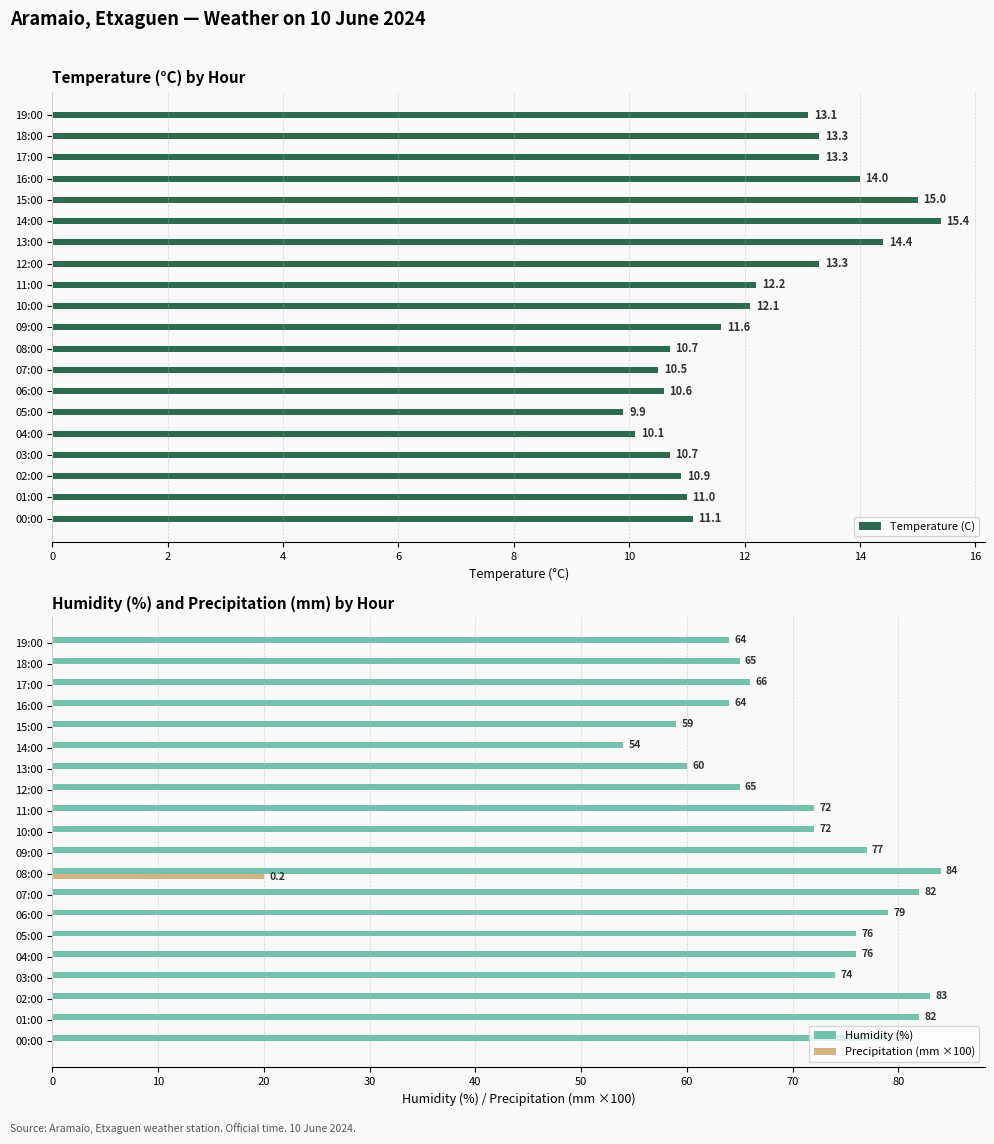

What is the sum of all Precipitation (mm ×100) values?

20